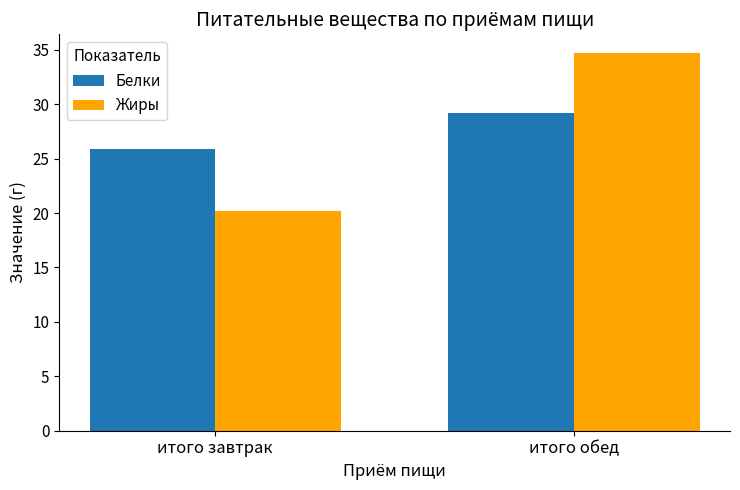

What is the highest value of the Жиры series?

34.7